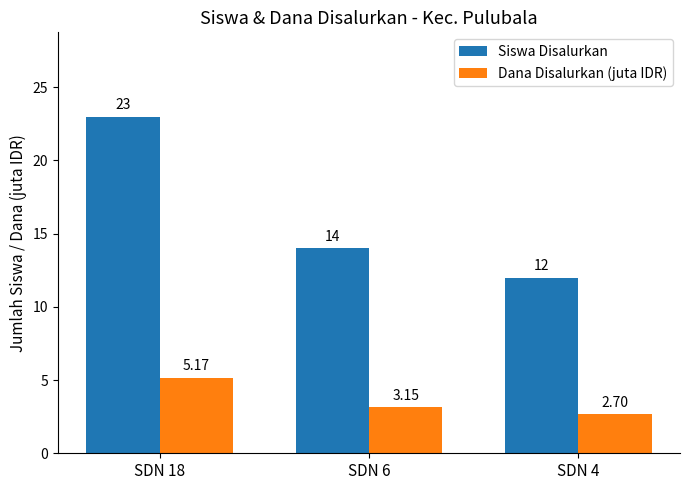

True or false: Siswa Disalurkan has a value of 14.0 at SDN 6.

True